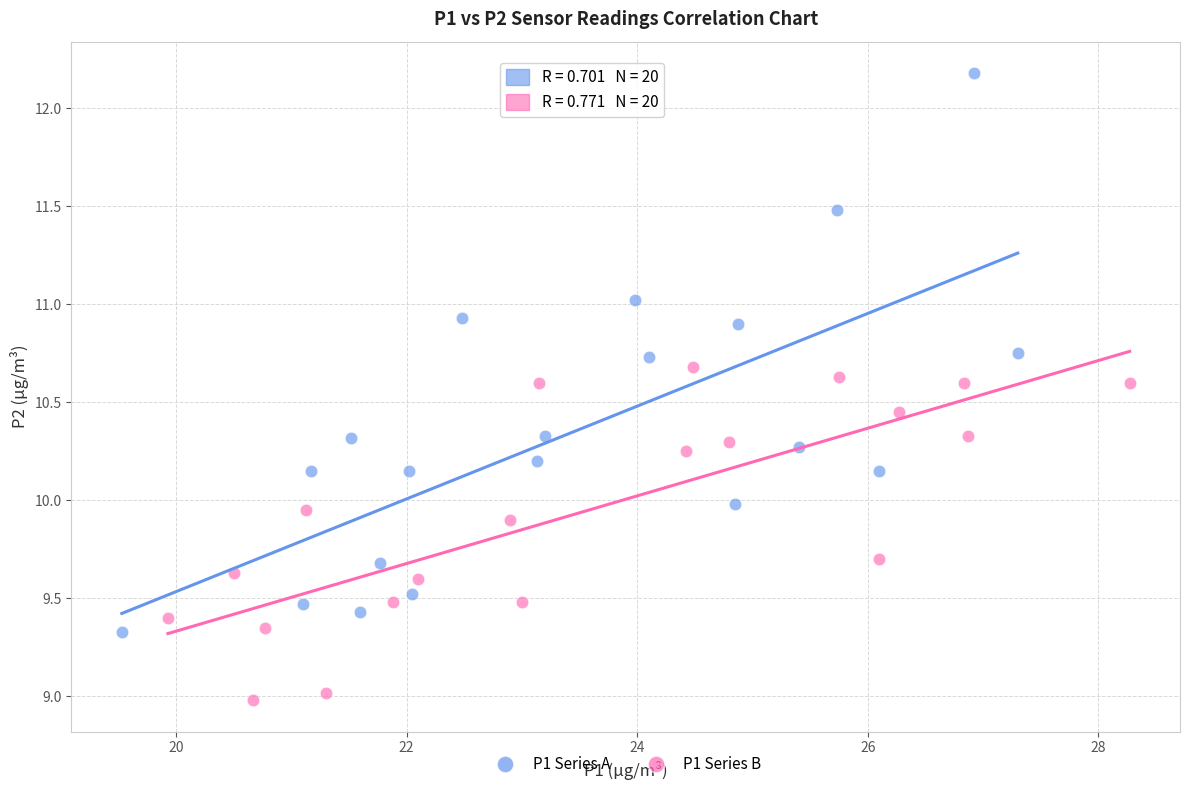

Which series has the largest Y range (max minus min)?

P1 Series A